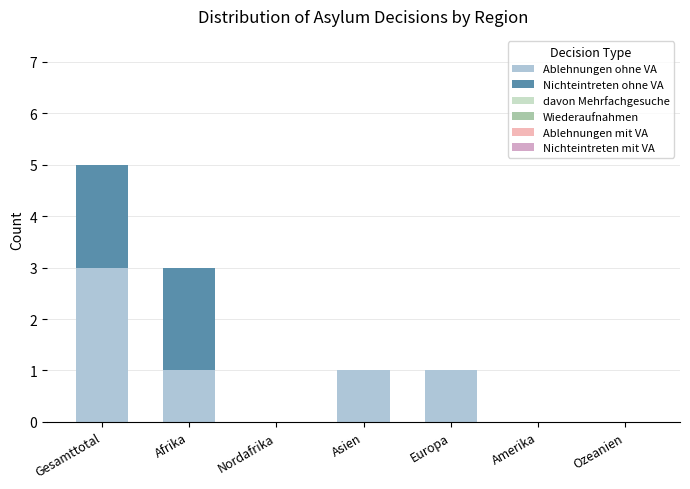

What position from the left is Amerika?

6